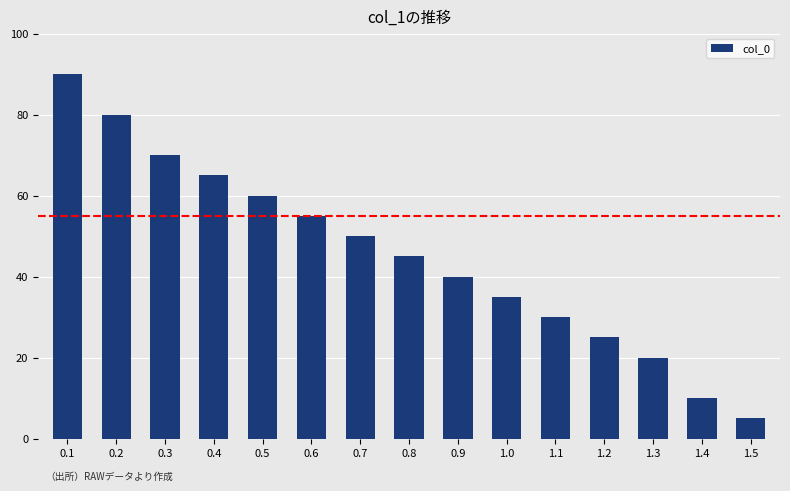

At which label does the data first exceed 45?

0.1